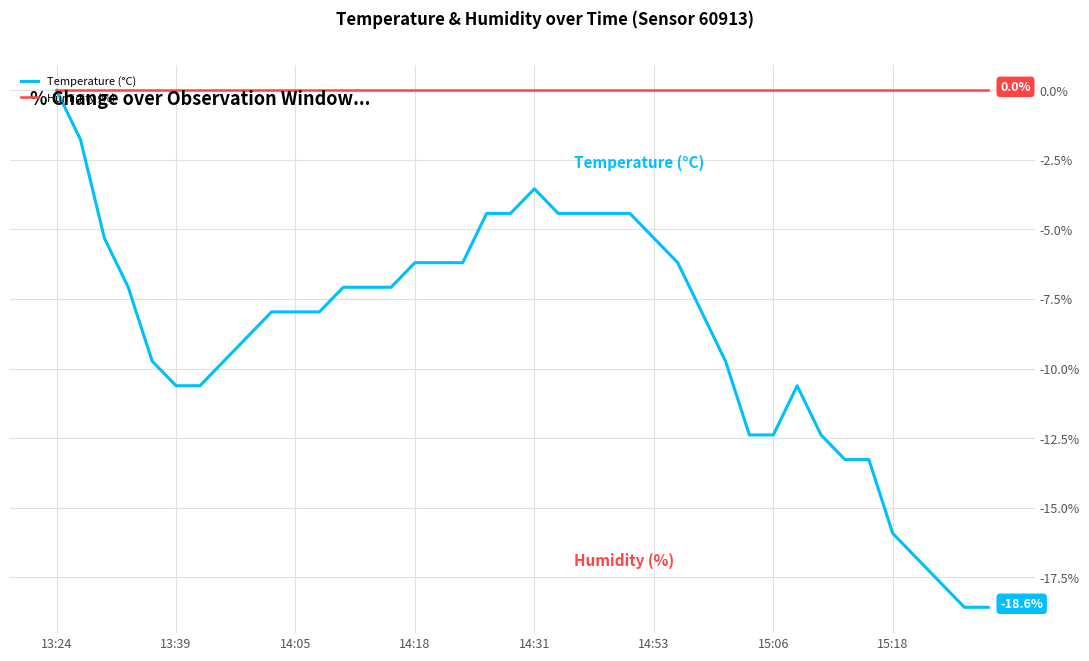

What is the minimum value for Temperature (°C)?

-18.6